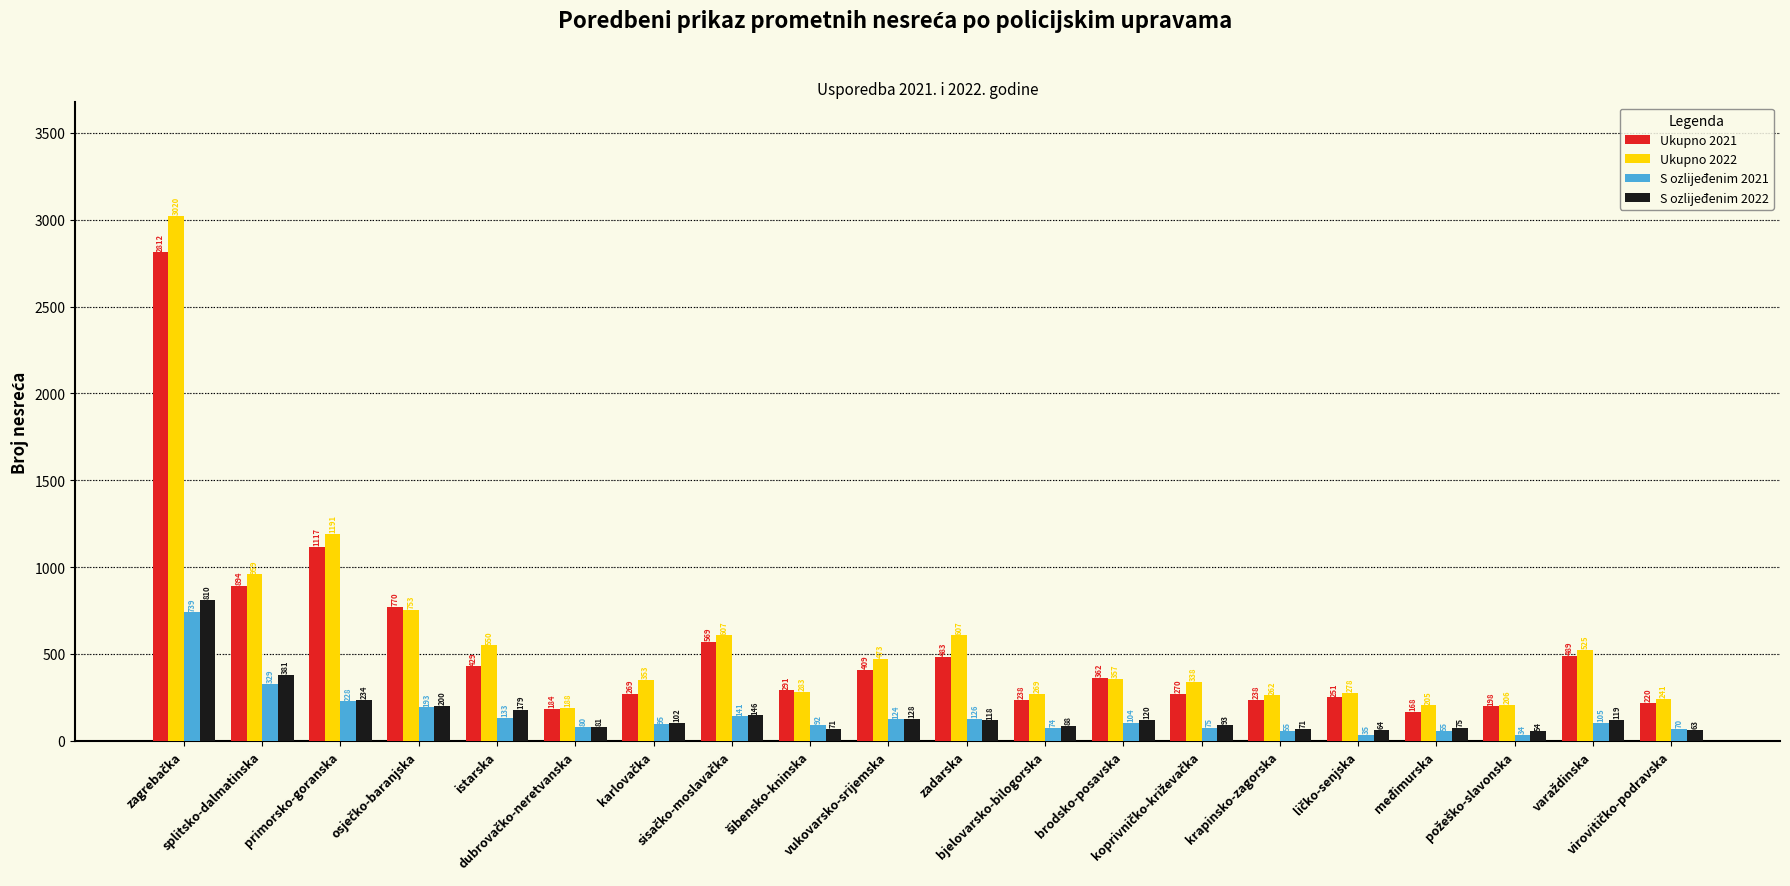

What is the maximum value for Ukupno 2022?

3020